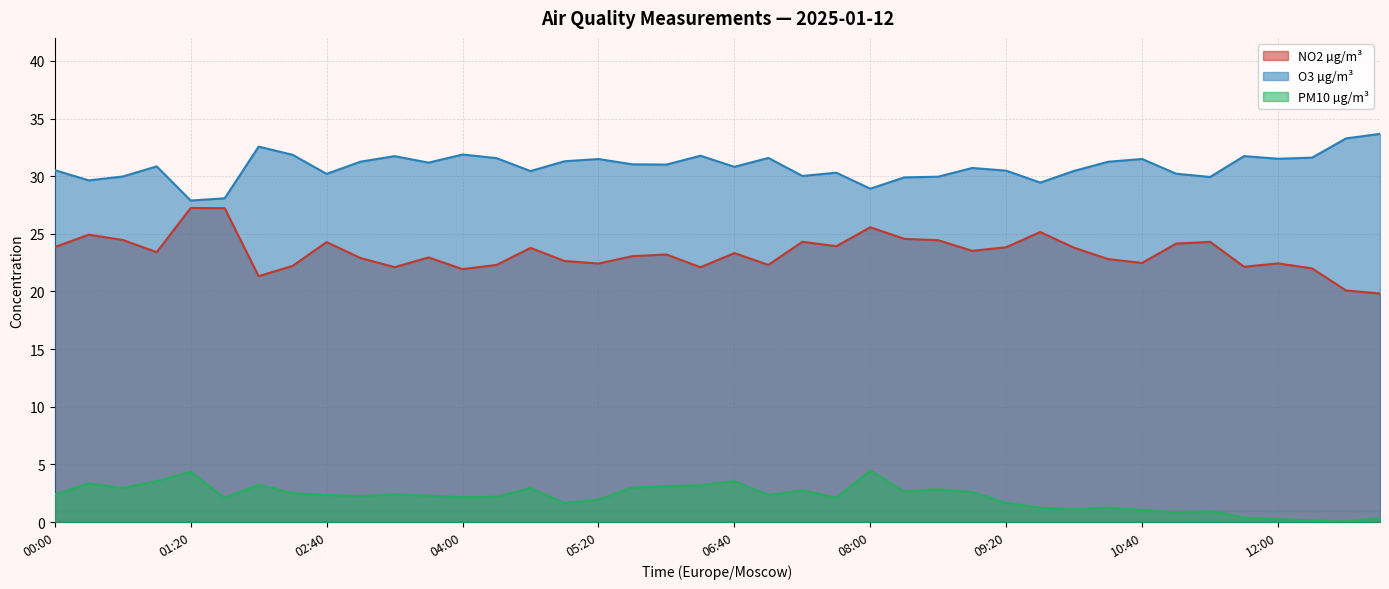

What are all the series names shown in the legend?

NO2 µg/m³, O3 µg/m³, PM10 µg/m³